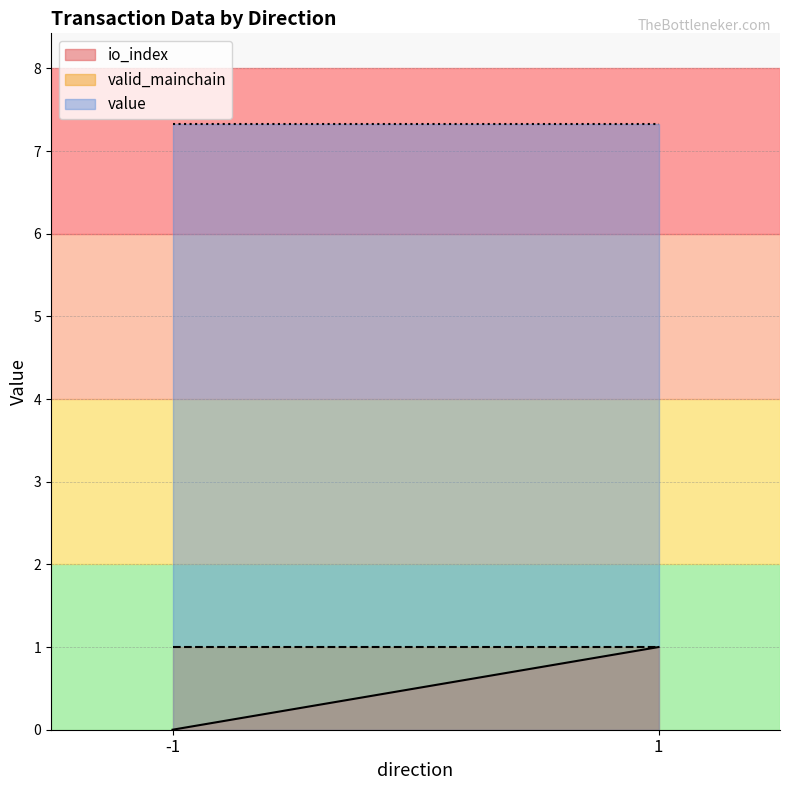

The value of valid_mainchain at 1 is 1.5. True or false?

False